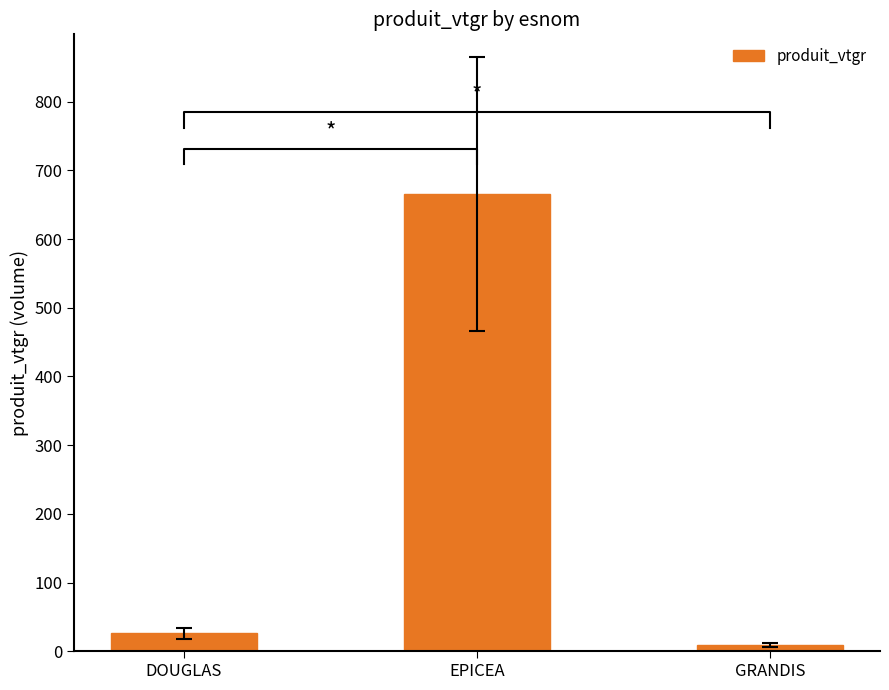

At which category does the chart reach its peak across all series?

EPICEA